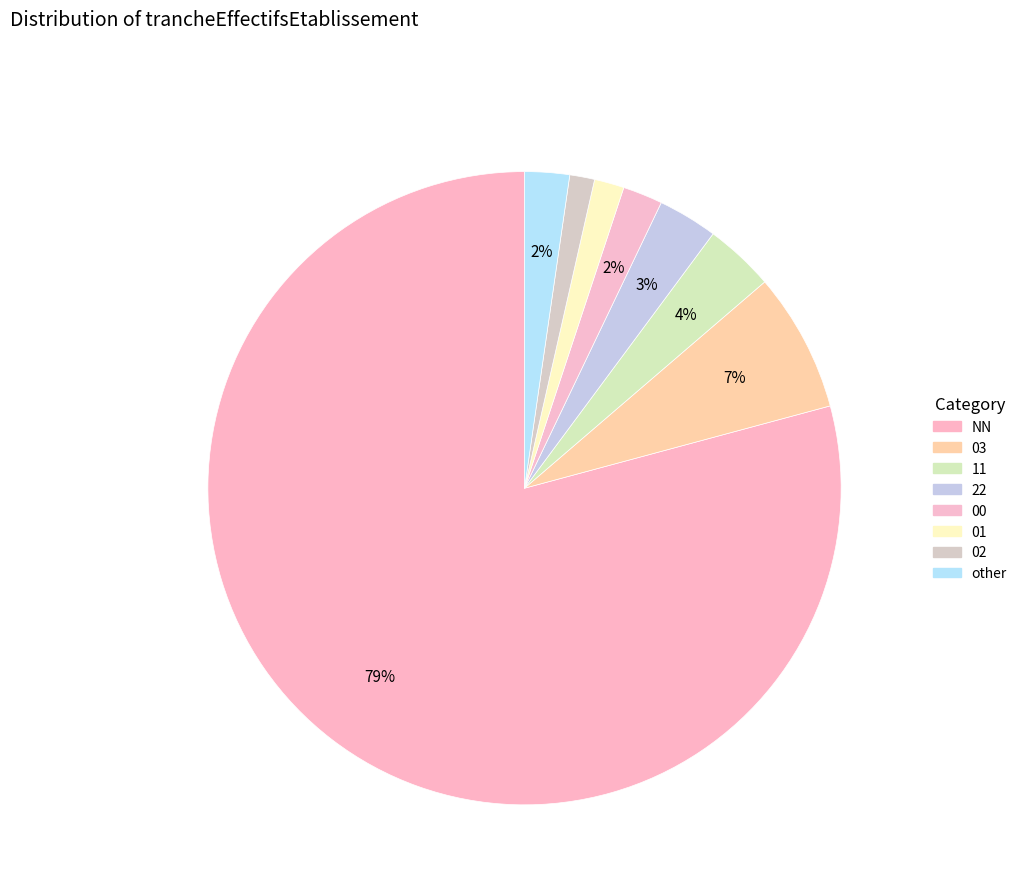

How many segments does this pie chart have?

8